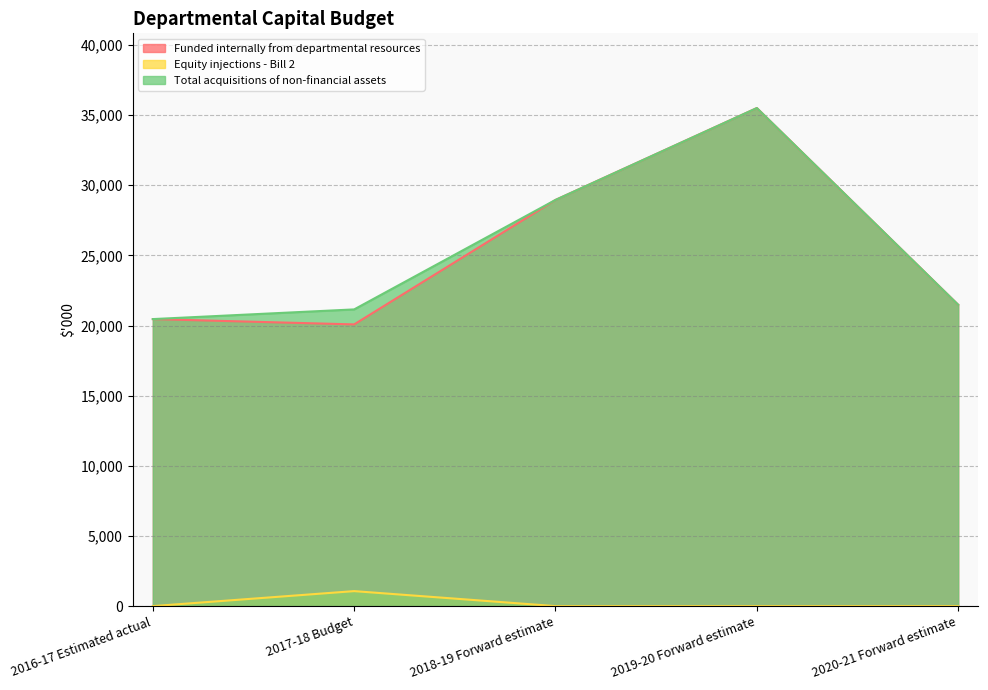

What is the maximum value shown in the chart?

35507